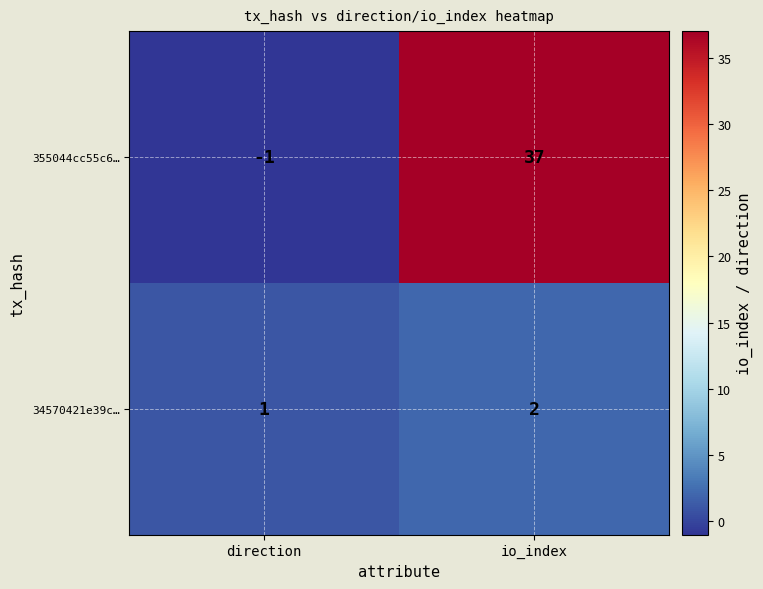

At how many categories does at least one series exceed 34?

1